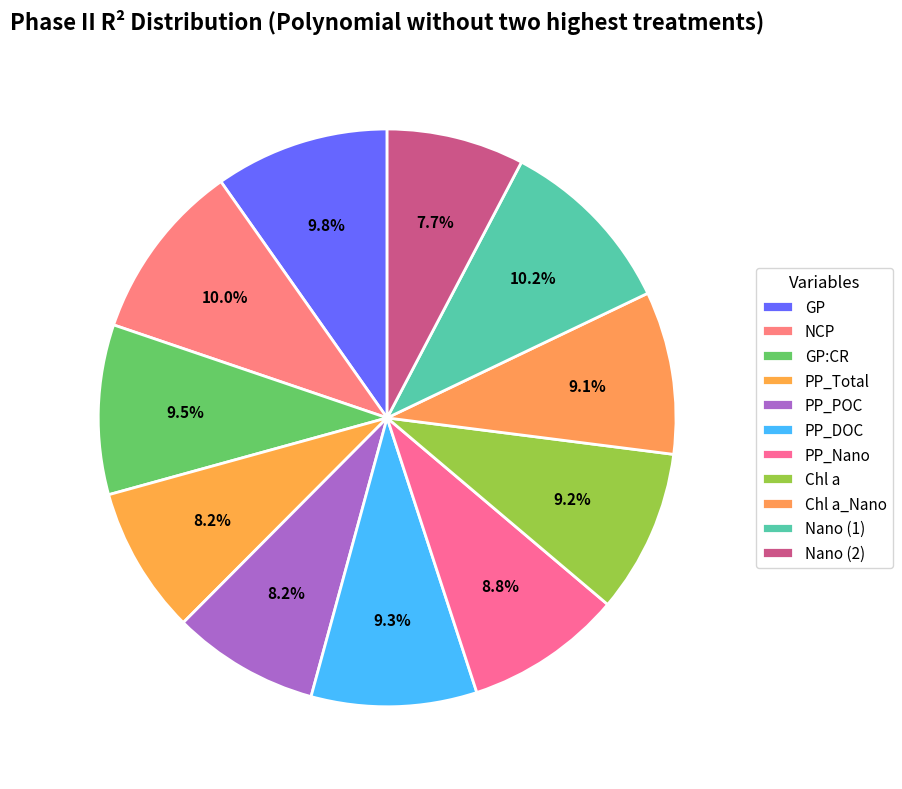

True or false: Nano (2) accounts for 21% of the total.

False